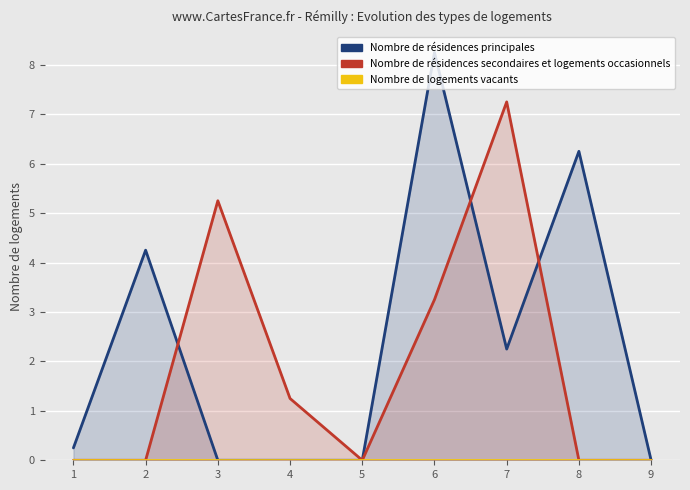

What is the total value across all series at 3?

5.2